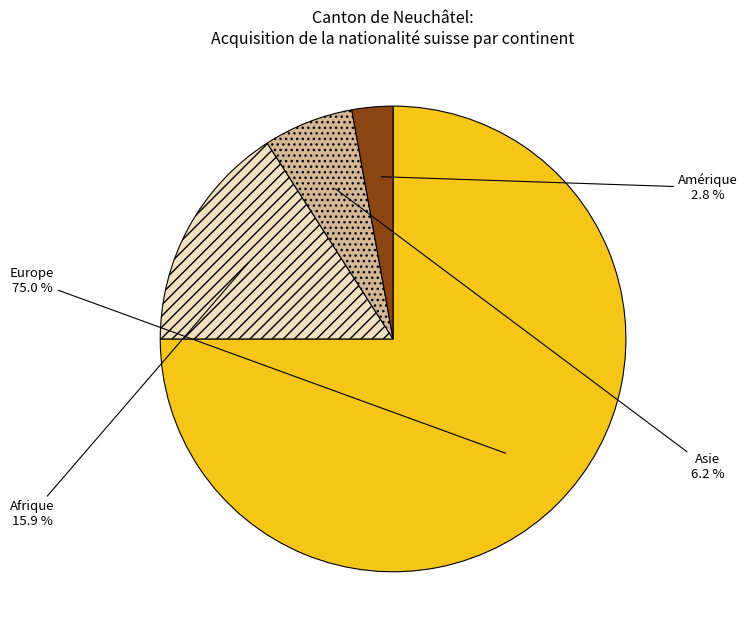

What portion of the pie excludes Afrique?

84.1%